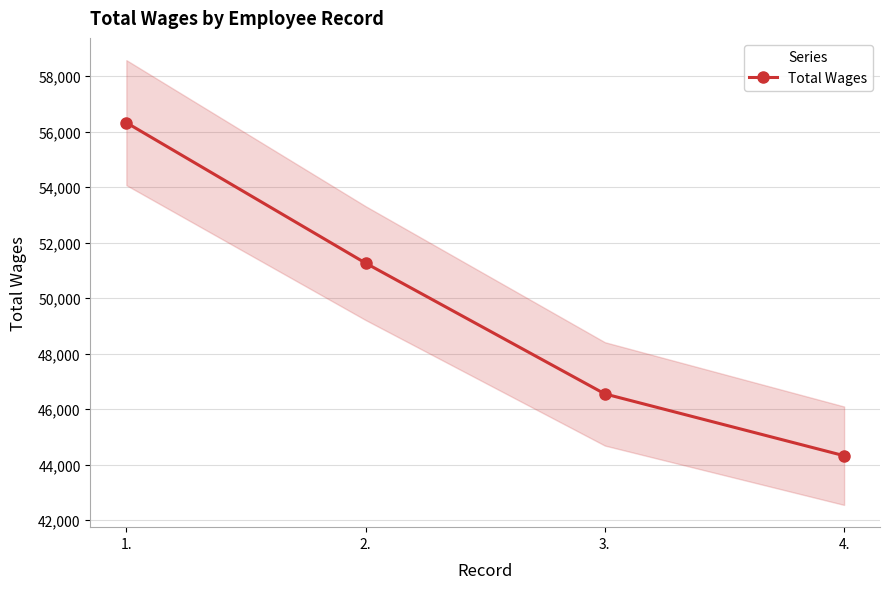

Reading right to left, list all the values displayed in this chart.

44321	46548	51259	56319